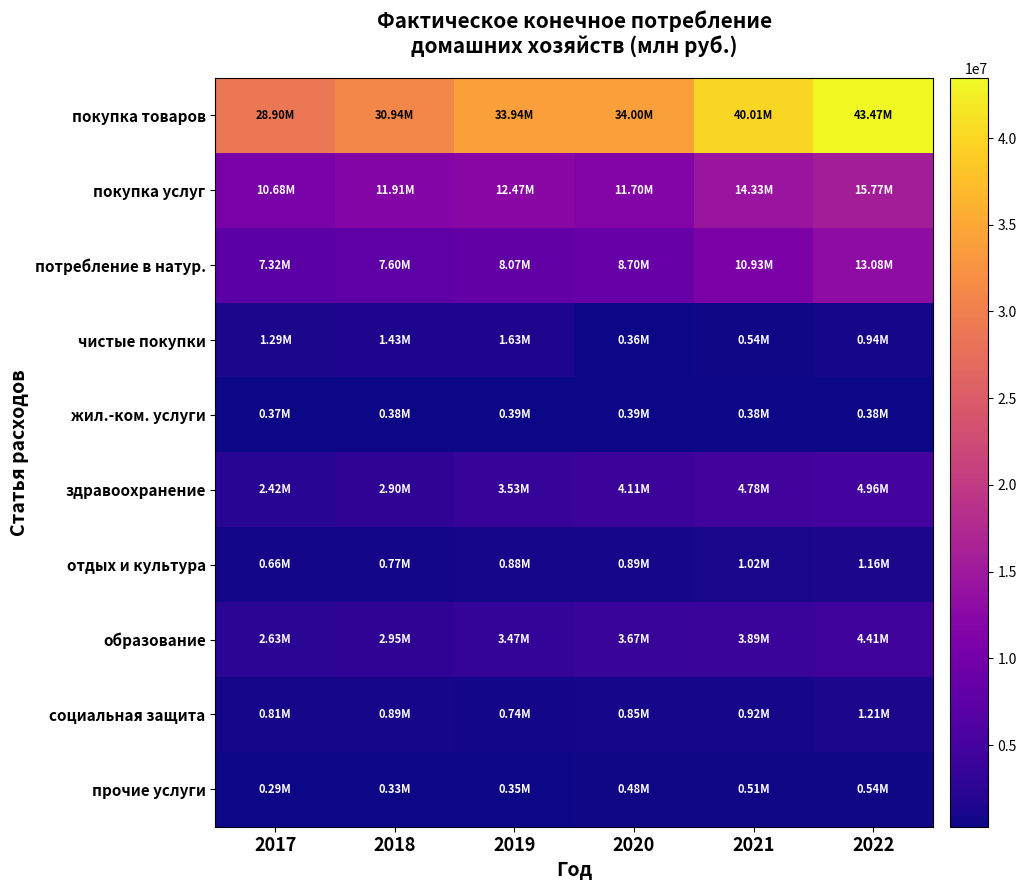

How many series are shown in this chart?

10